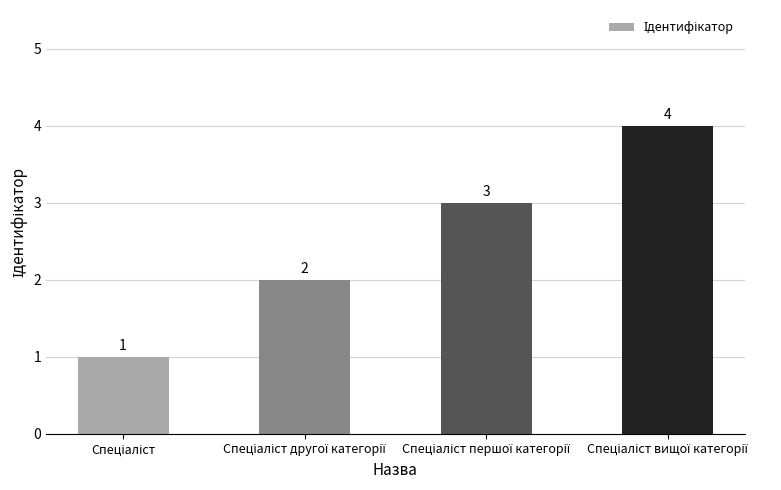

Count the values in the range 2 to 4.

3